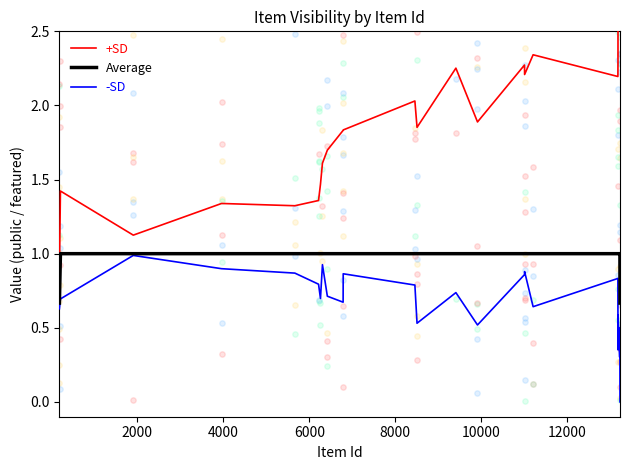

Which series has the largest Y range (max minus min)?

+SD